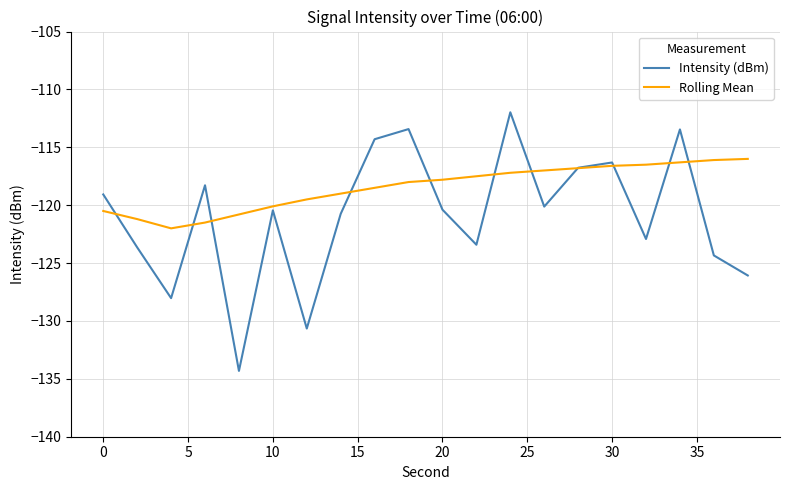

Which series has the largest range (max minus min)?

Intensity (dBm)